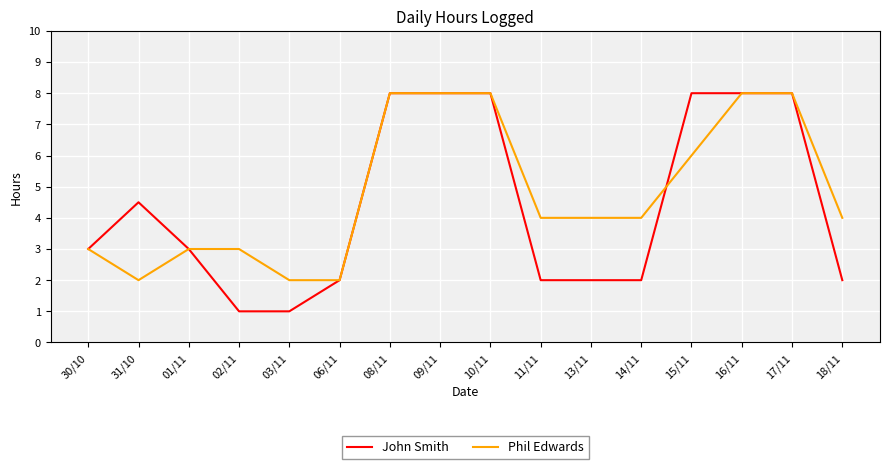

Between 08/11 and 11/11, which series saw the biggest shift?

John Smith